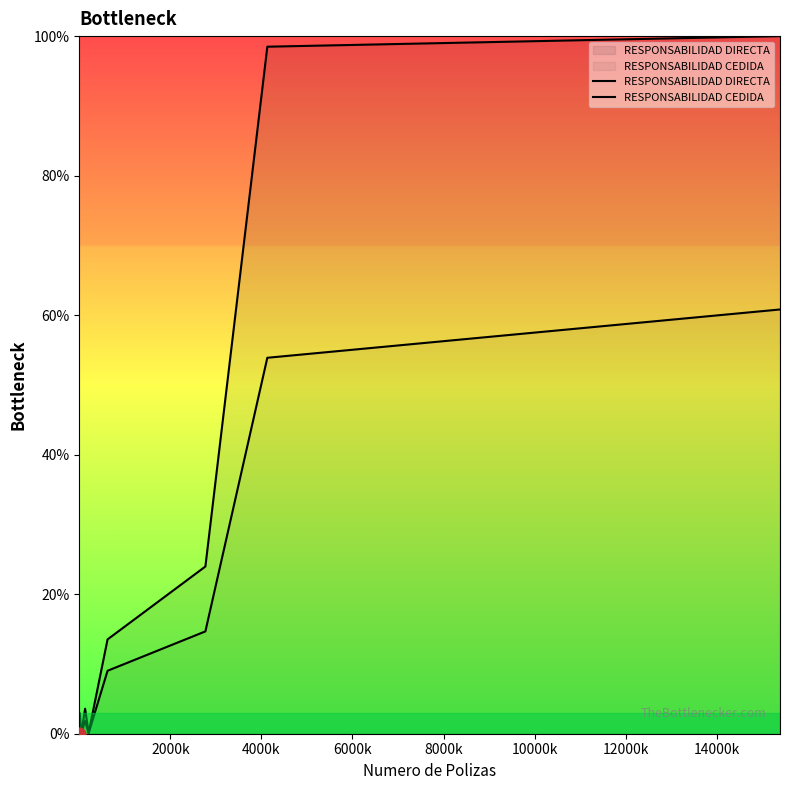

What are all the series names shown in the legend?

RESPONSABILIDAD DIRECTA, RESPONSABILIDAD CEDIDA